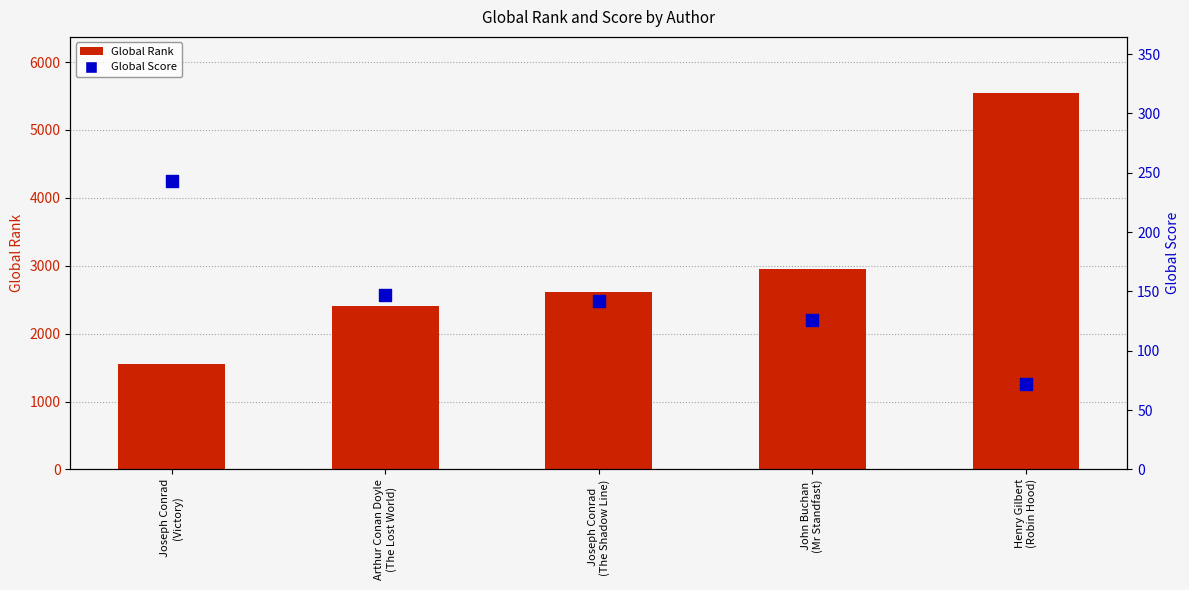

Which series contains the lowest Y value?

Global Score